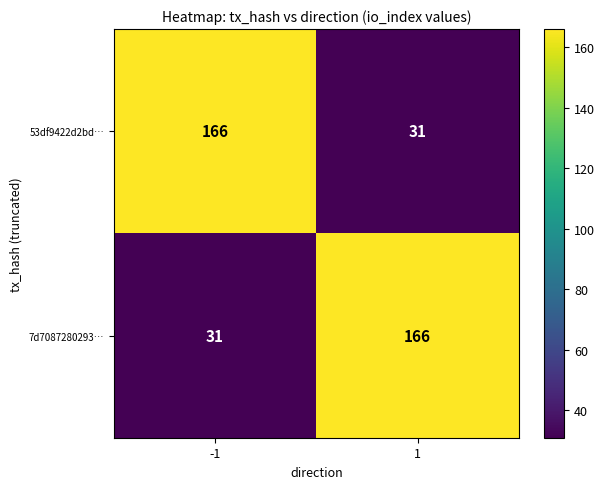

Reading right to left, extract all data points from this chart.

53df9422d2bd…: 1=31	-1=166
7d7087280293…: 1=166	-1=31